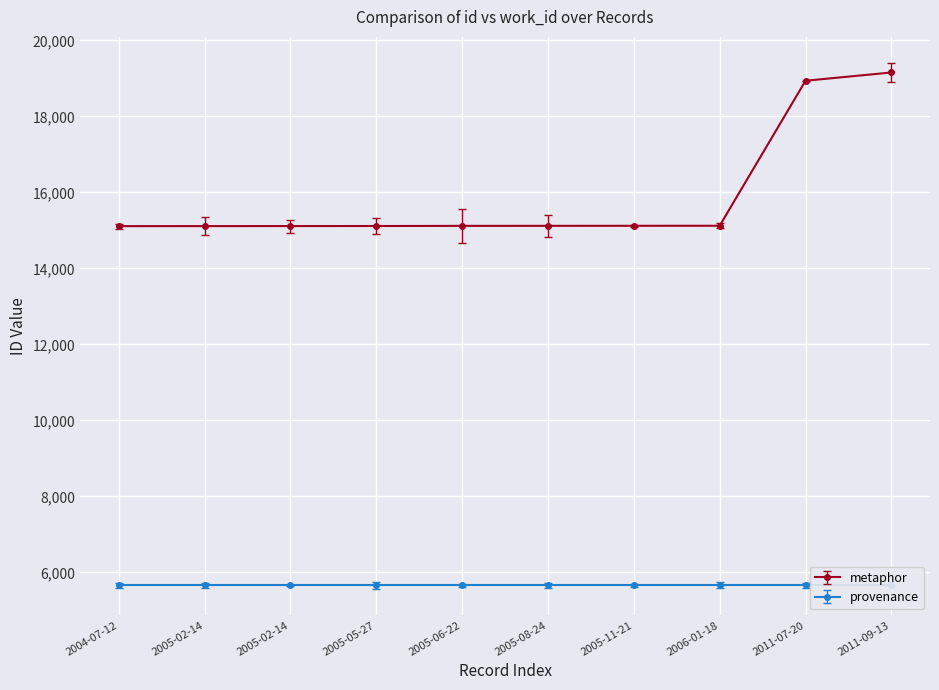

Which category has the highest value across all series?

2011-09-13